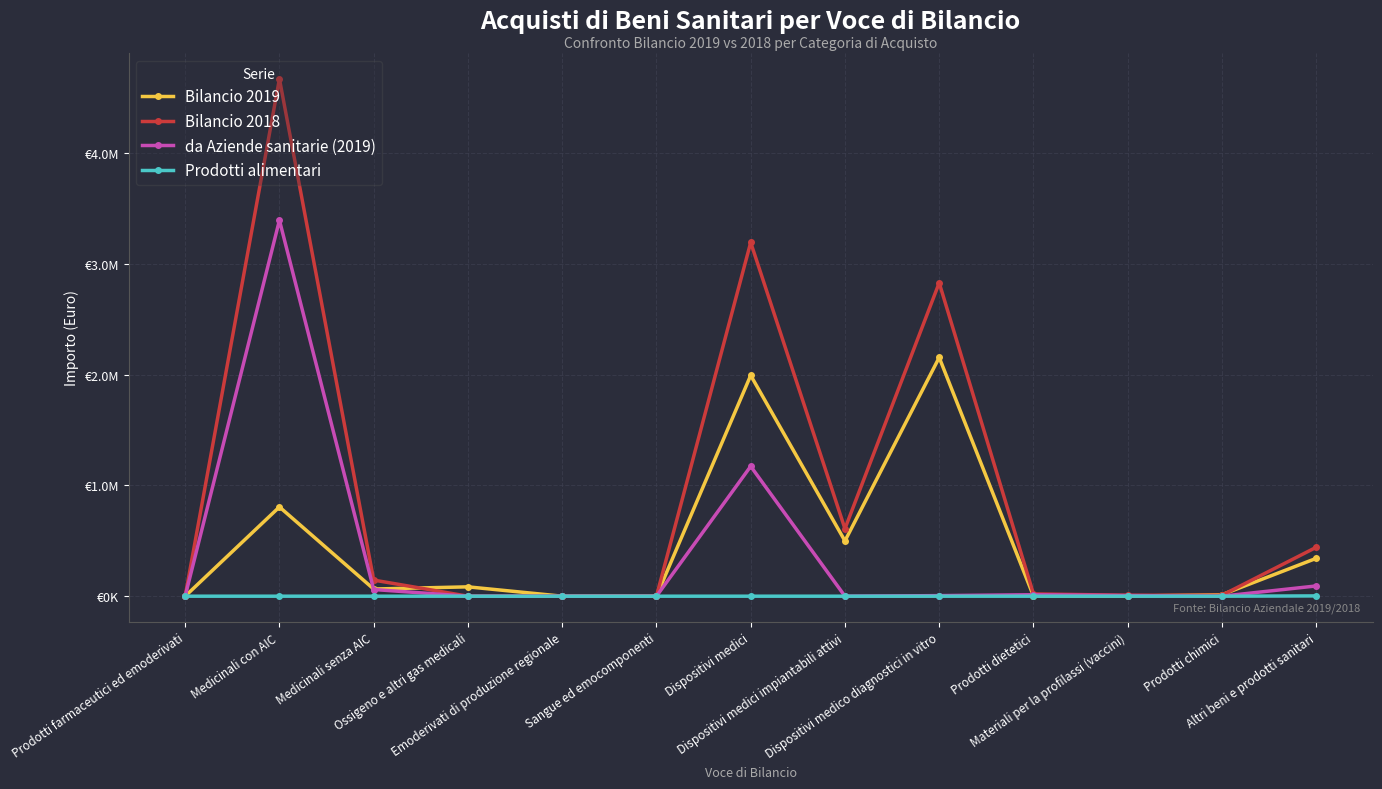

At how many categories does at least one series exceed 1135927?

3